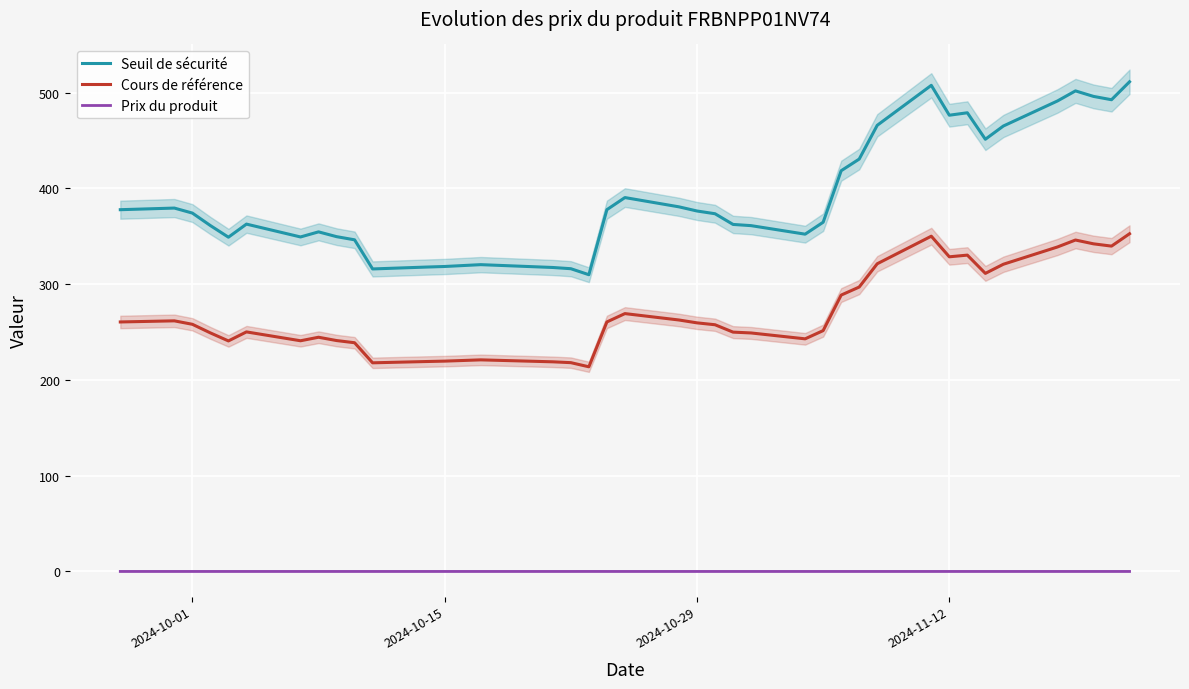

What is the lowest value of the Seuil de sécurité series?

309.8